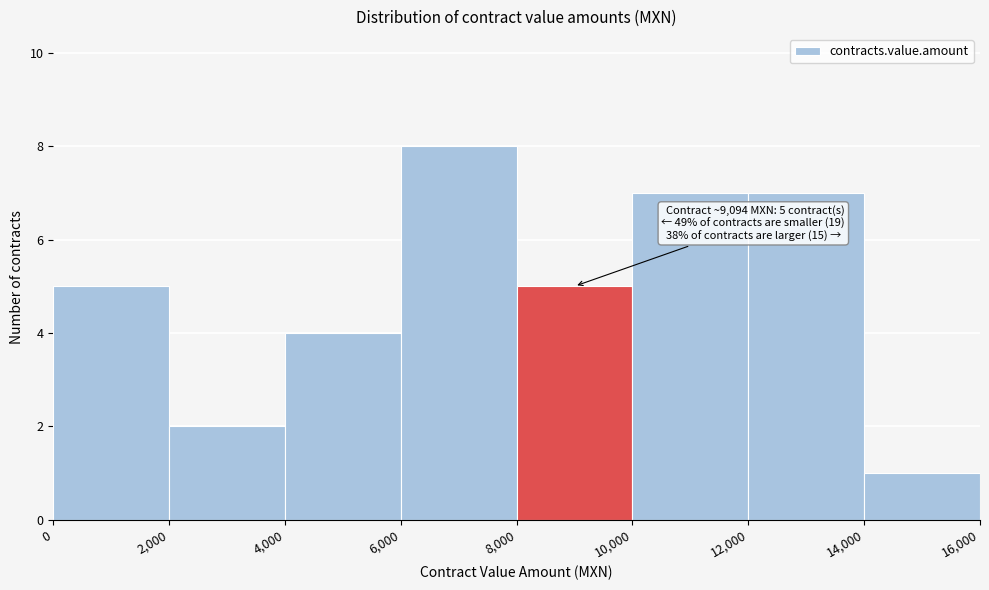

Over which range of the x-axis is the bar tallest?

6,000 to 8,000